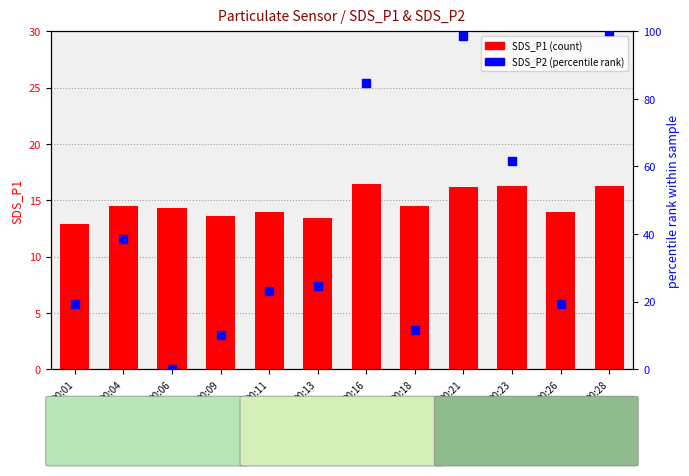

Which series has the widest spread of Y values?

SDS_P2 (normalized)